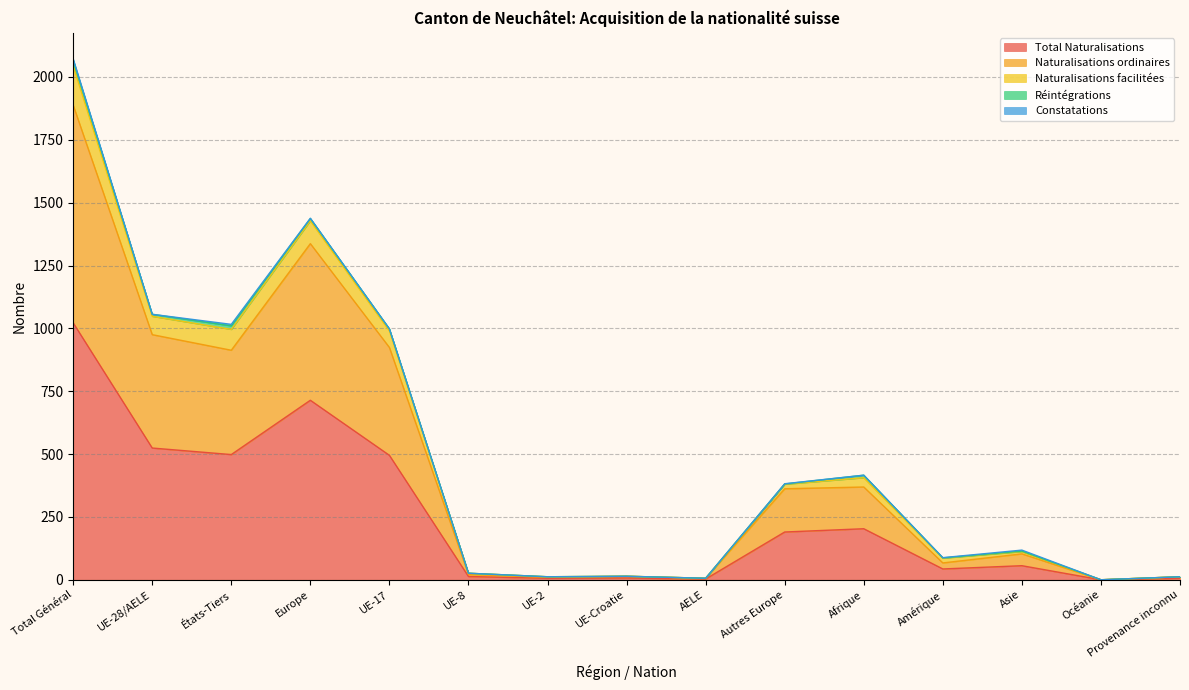

True or false: Total Naturalisations has a value of 714 at Europe.

True